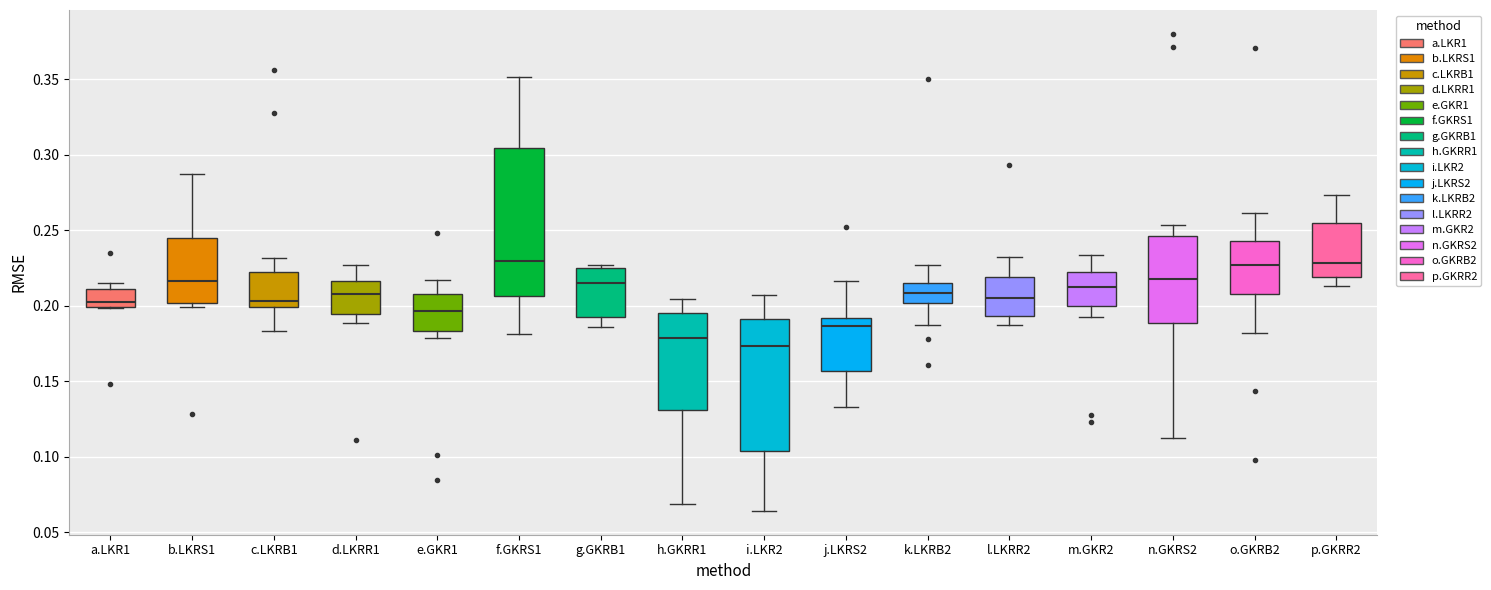

Comparing the boxes themselves (not the whiskers), which one is the tallest?

f.GKRS1